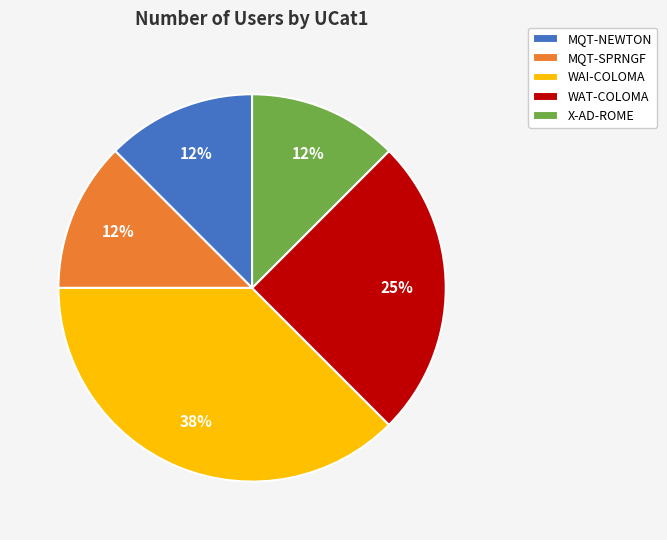

Is it true that WAT-COLOMA is 35% of the pie?

False